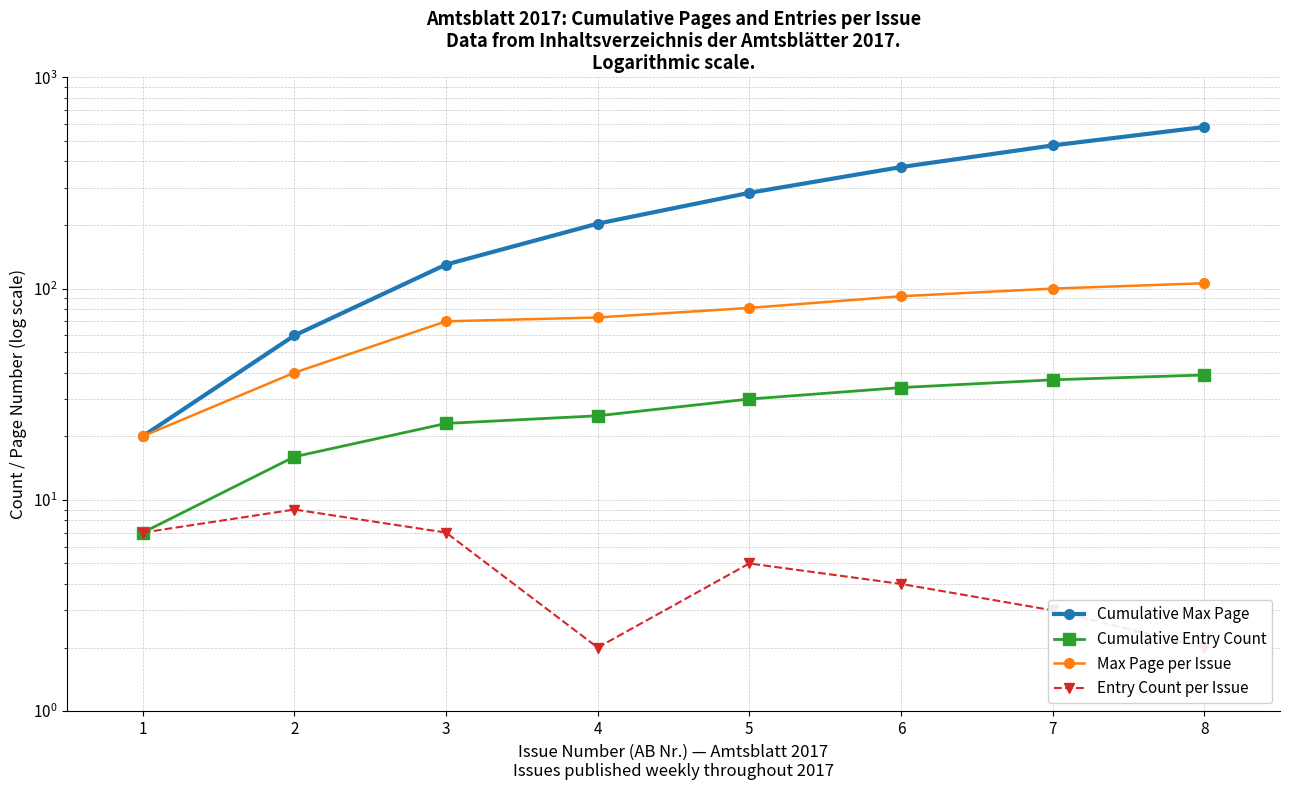

True or false: Entry Count per Issue and Cumulative Entry Count cross at least once.

False